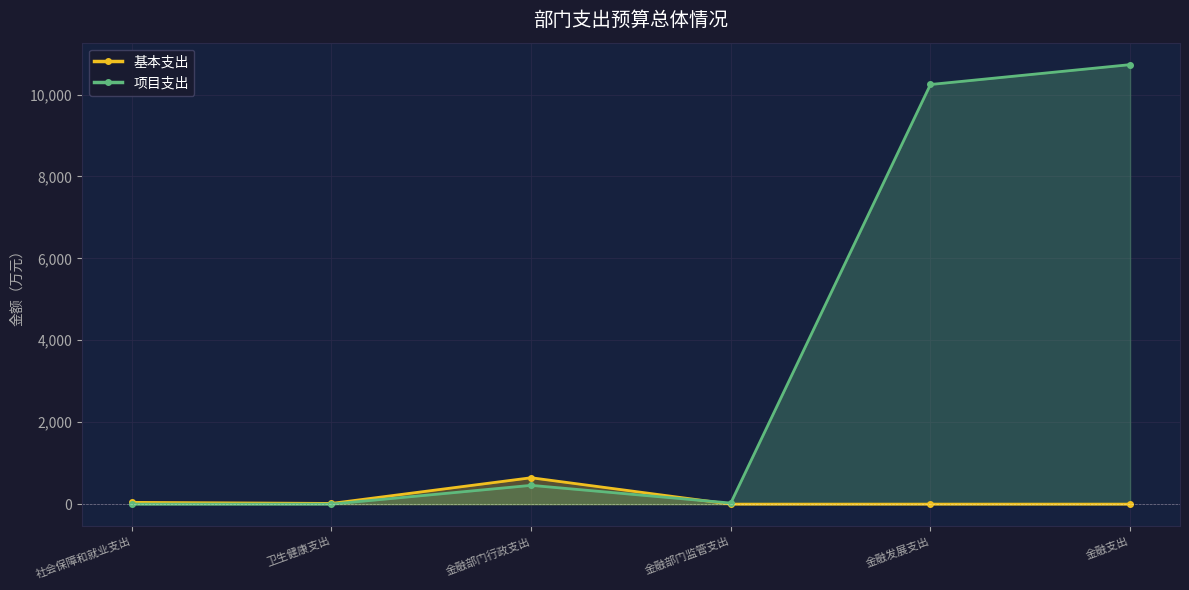

What is the difference between the second highest and second lowest values in the 基本支出 series?

43.4